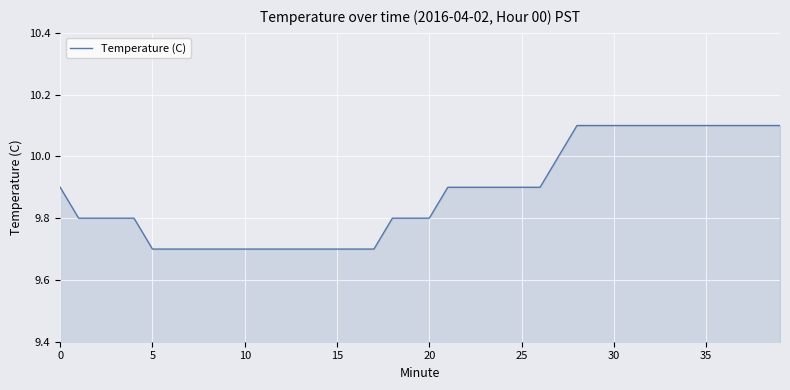

What is the difference between the maximum and minimum values?

0.4